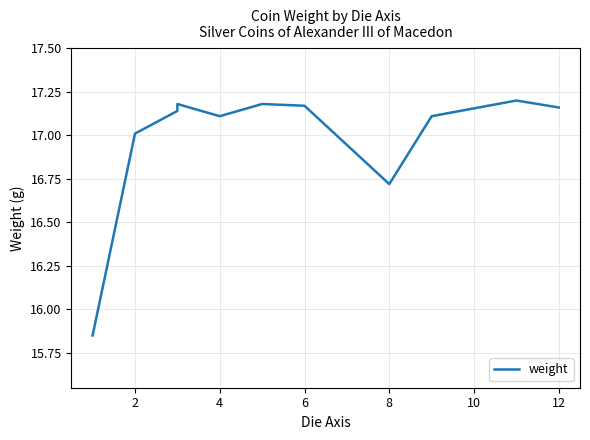

What is the difference between the maximum and minimum values?

1.3